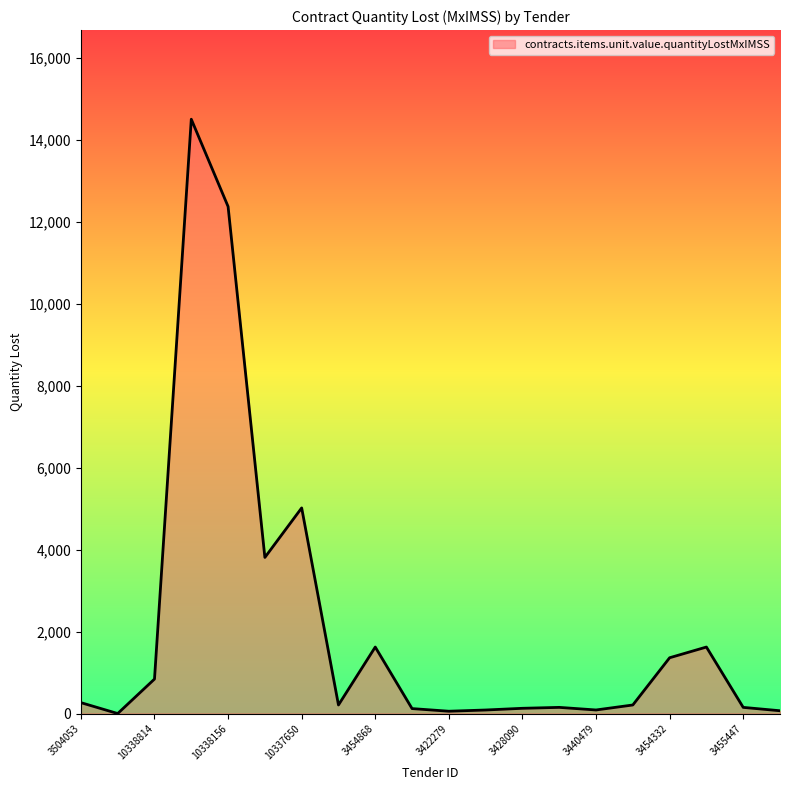

What is the greatest value displayed?

14502.7